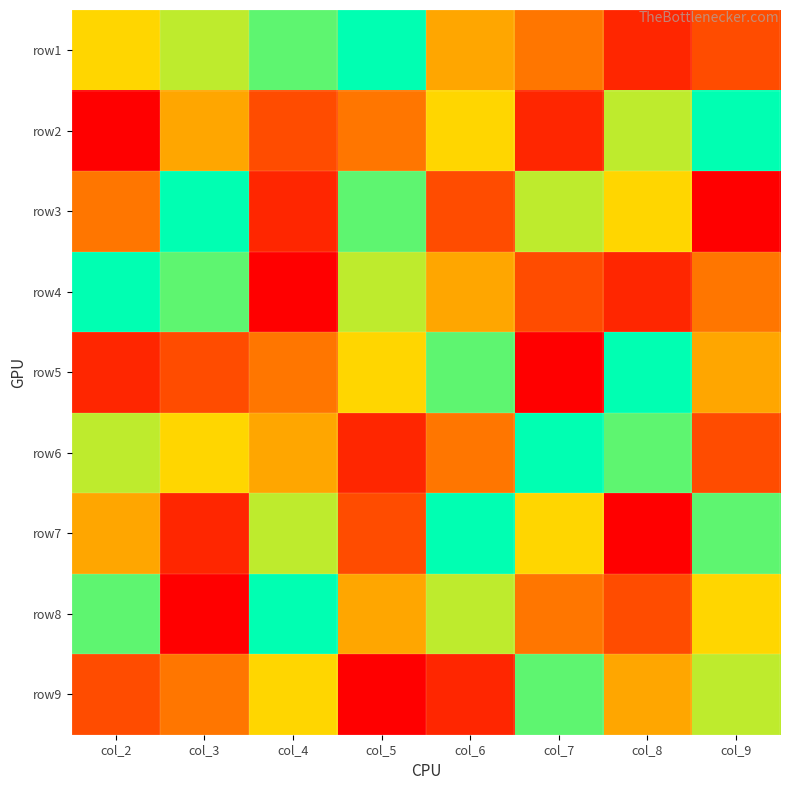

Reading left to right, extract all data points from this chart.

row1: col_2=6	col_3=7	col_4=8	col_5=9	col_6=5	col_7=4	col_8=2	col_9=3
row2: col_2=1	col_3=5	col_4=3	col_5=4	col_6=6	col_7=2	col_8=7	col_9=9
row3: col_2=4	col_3=9	col_4=2	col_5=8	col_6=3	col_7=7	col_8=6	col_9=1
row4: col_2=9	col_3=8	col_4=1	col_5=7	col_6=5	col_7=3	col_8=2	col_9=4
row5: col_2=2	col_3=3	col_4=4	col_5=6	col_6=8	col_7=1	col_8=9	col_9=5
row6: col_2=7	col_3=6	col_4=5	col_5=2	col_6=4	col_7=9	col_8=8	col_9=3
row7: col_2=5	col_3=2	col_4=7	col_5=3	col_6=9	col_7=6	col_8=1	col_9=8
row8: col_2=8	col_3=1	col_4=9	col_5=5	col_6=7	col_7=4	col_8=3	col_9=6
row9: col_2=3	col_3=4	col_4=6	col_5=1	col_6=2	col_7=8	col_8=5	col_9=7